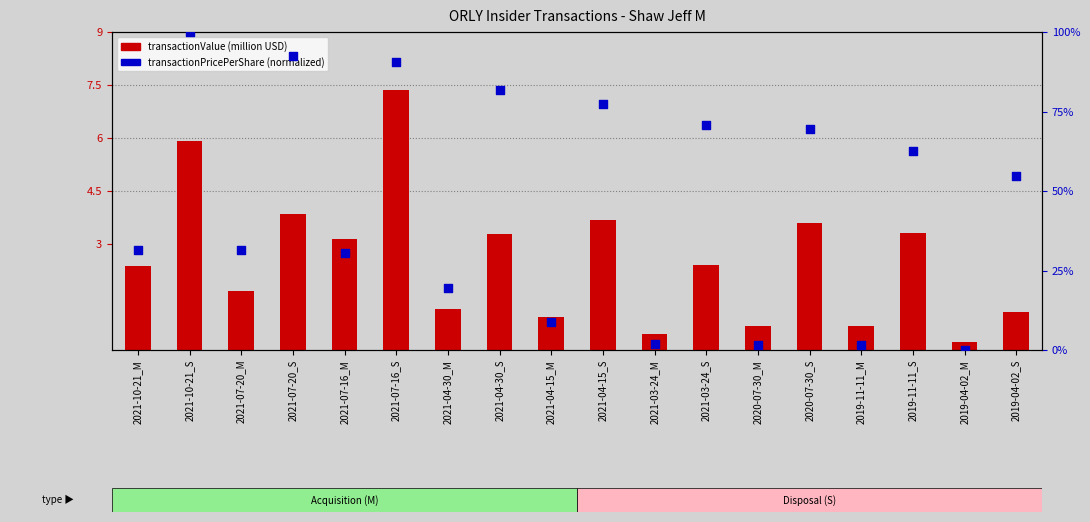

Which series has the largest total across all categories?

transactionPricePerShare (norm)